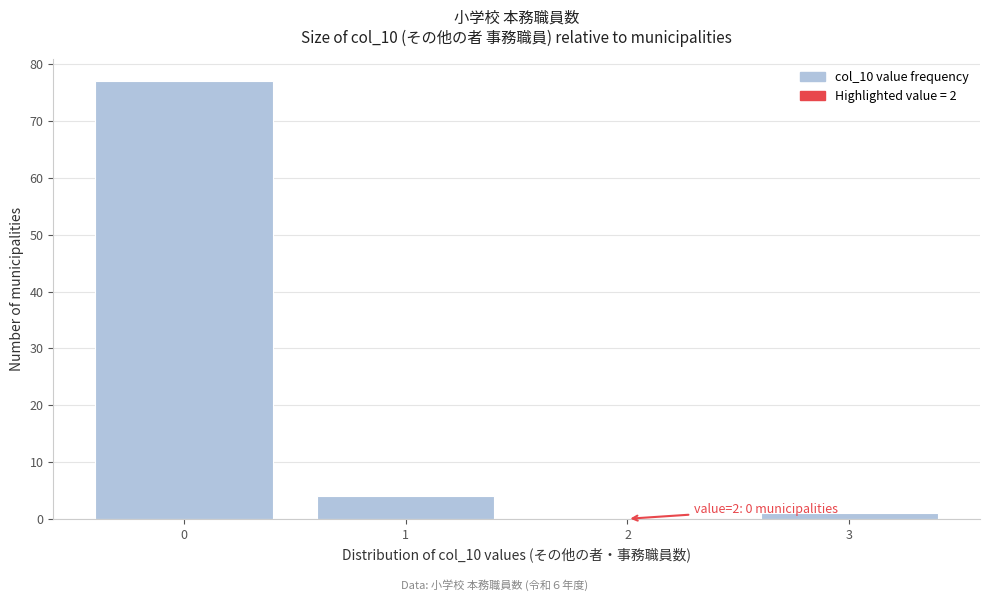

Which range on the x-axis has the tallest bar?

-0.5 to 0.5